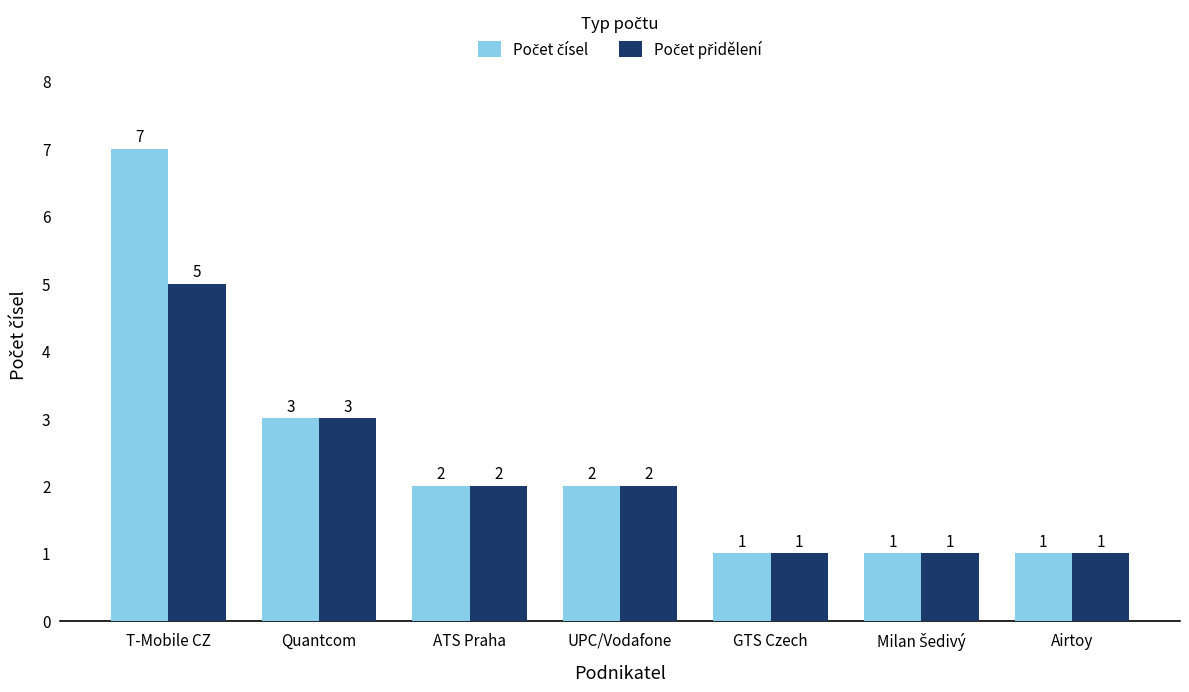

Which label corresponds to the largest value in the chart?

T-Mobile CZ